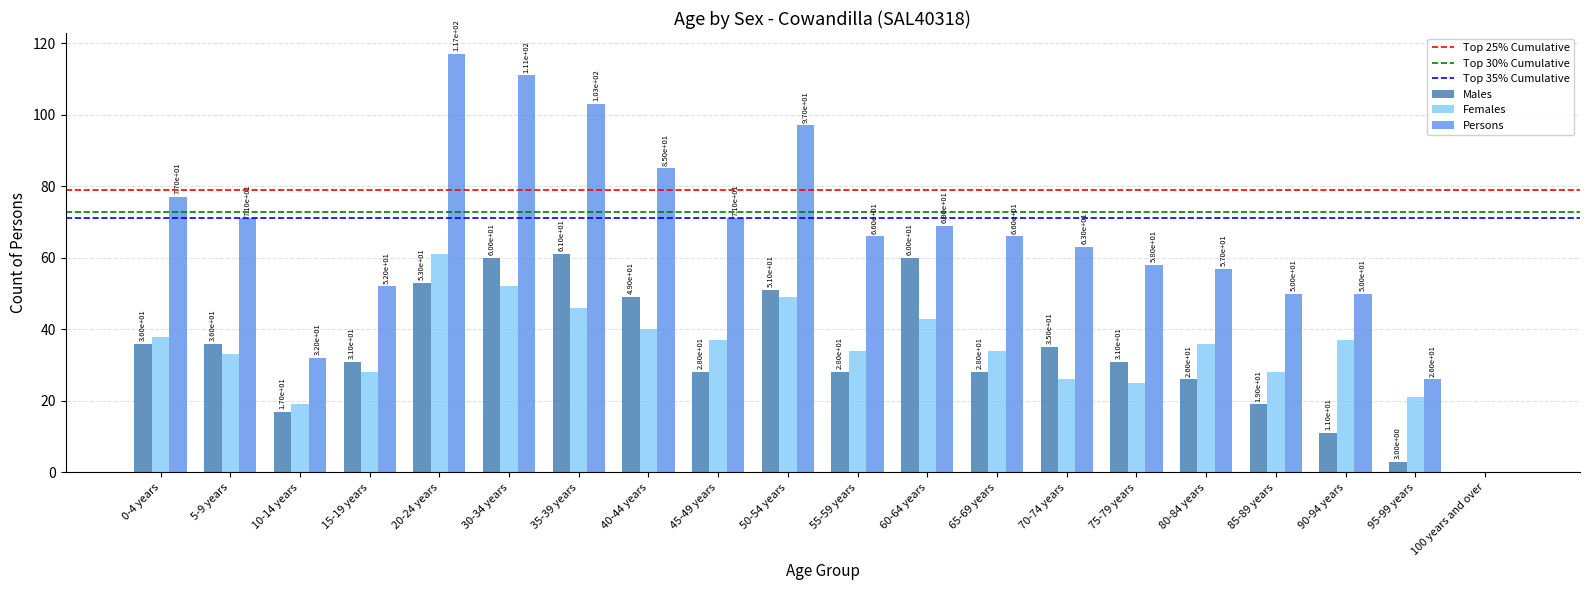

What is the spread (max minus min) of values at 60-64 years?

26